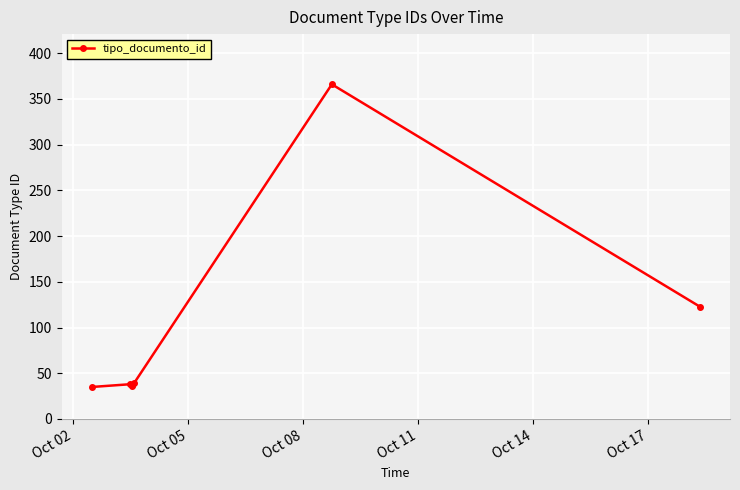

What is the sum of all values?

674